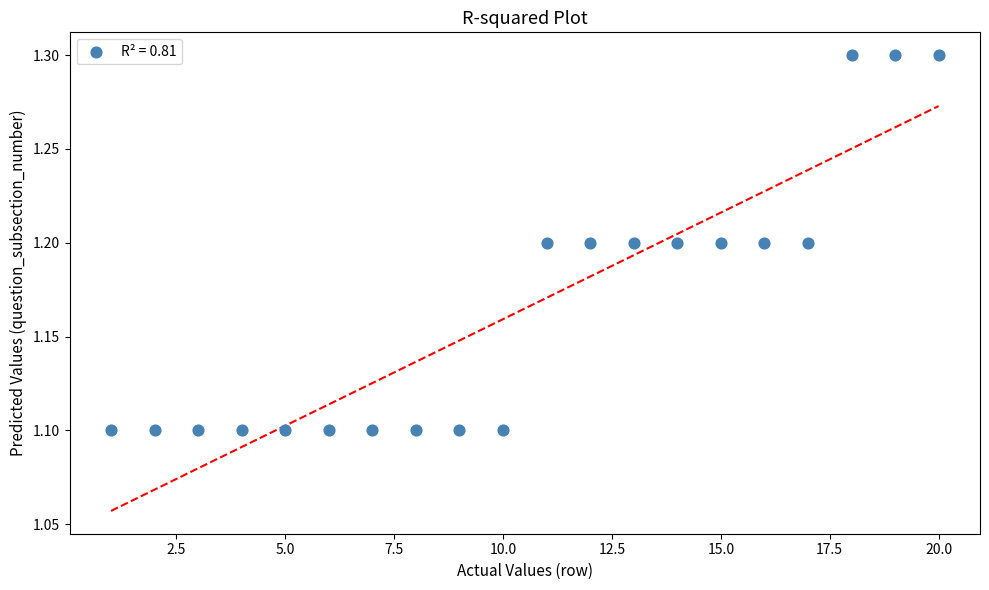

What is the range of X values (max minus min)?

19.0